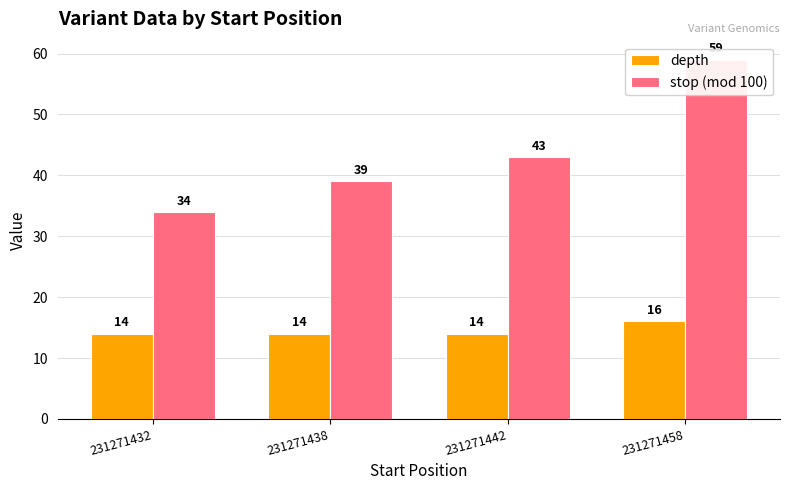

Reading left to right, transcribe all the data shown in this chart.

depth: 14	14	14	16
stop (mod 100): 34	39	43	59